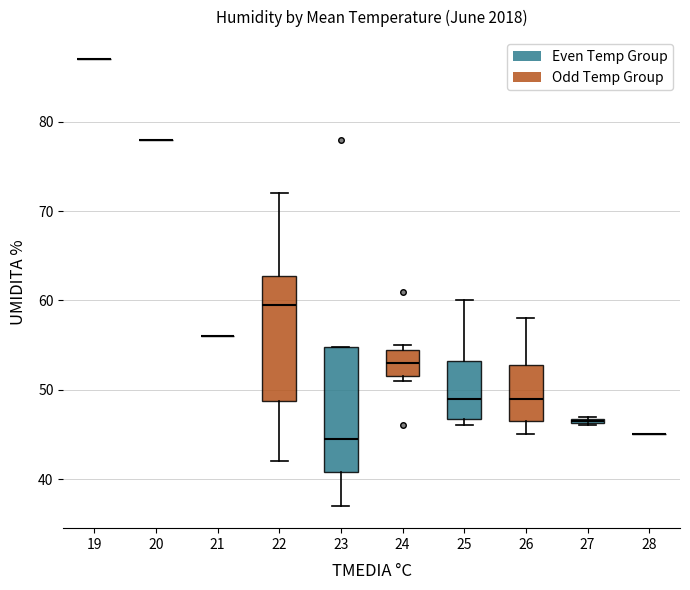

Where is the upper edge of the box at x = 27 on the y-axis? The values are not printed on the chart, so give them approximately, as read against the axis.

47